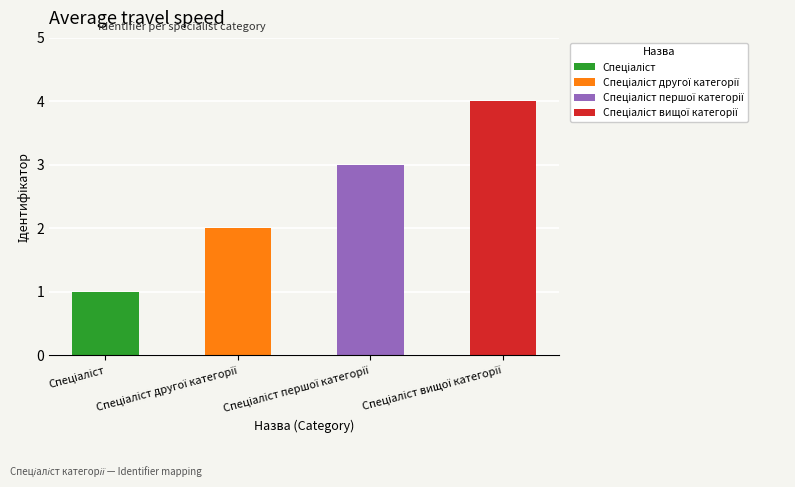

What is the greatest value displayed?

4